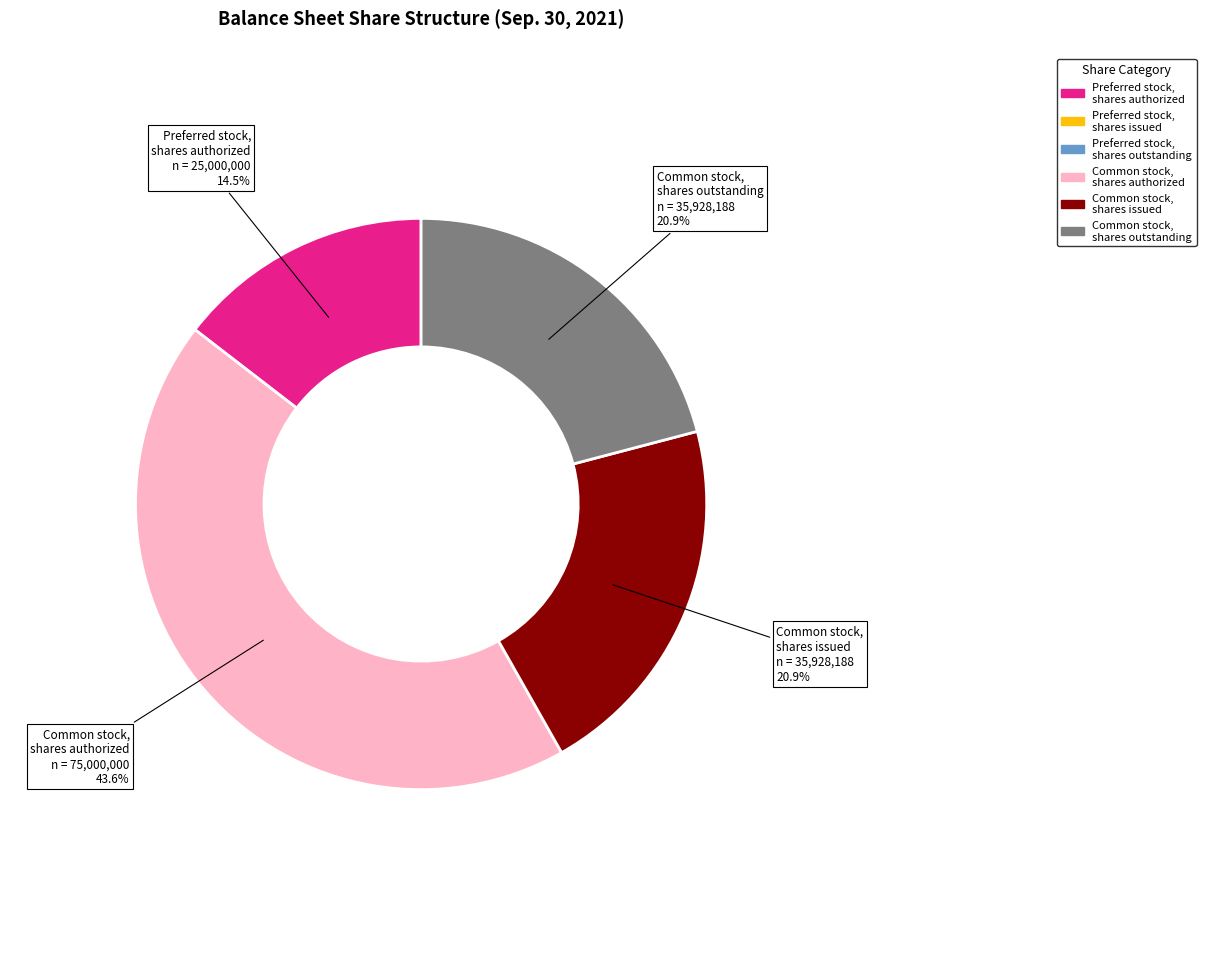

Is there any slice that represents more than half of the pie?

No